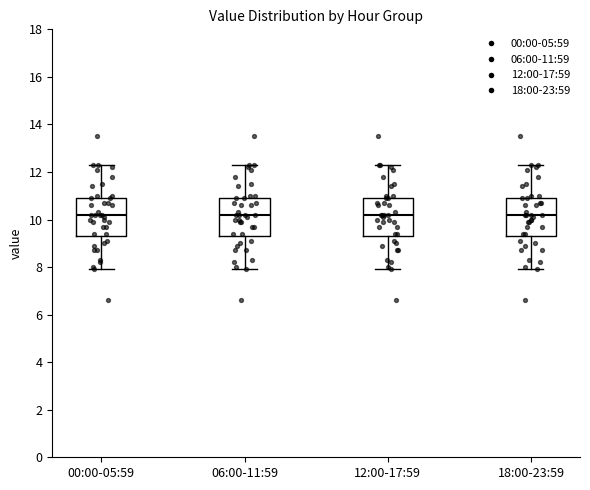

Where is the upper edge of the box for 06:00-11:59 on the y-axis? The values are not printed on the chart, so give them approximately, as read against the axis.

11.0